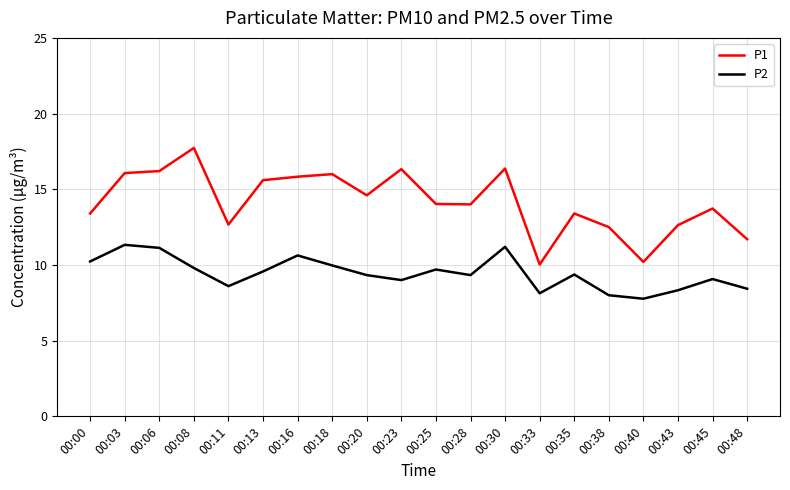

At which label does P2 first exceed 9?

00:00